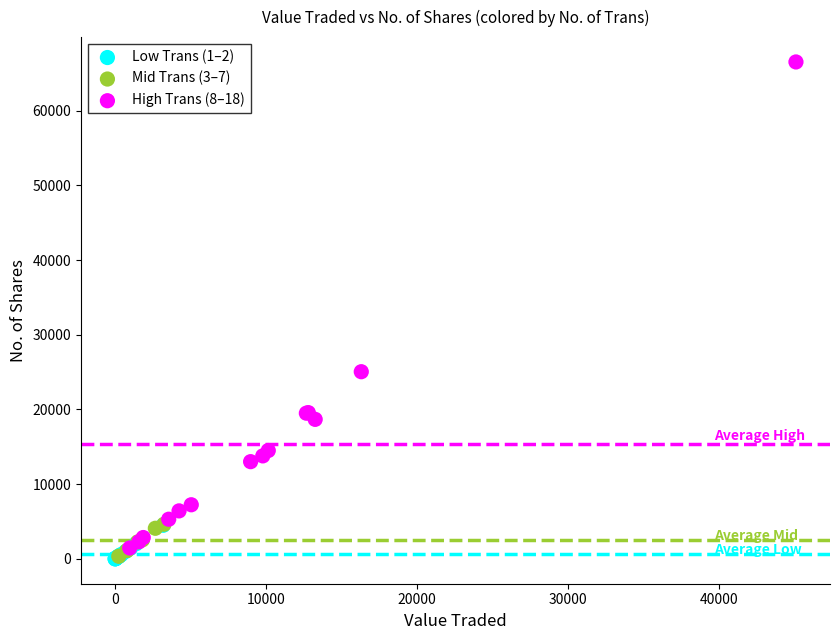

Which series has the widest spread of Y values?

High Trans (8–18)